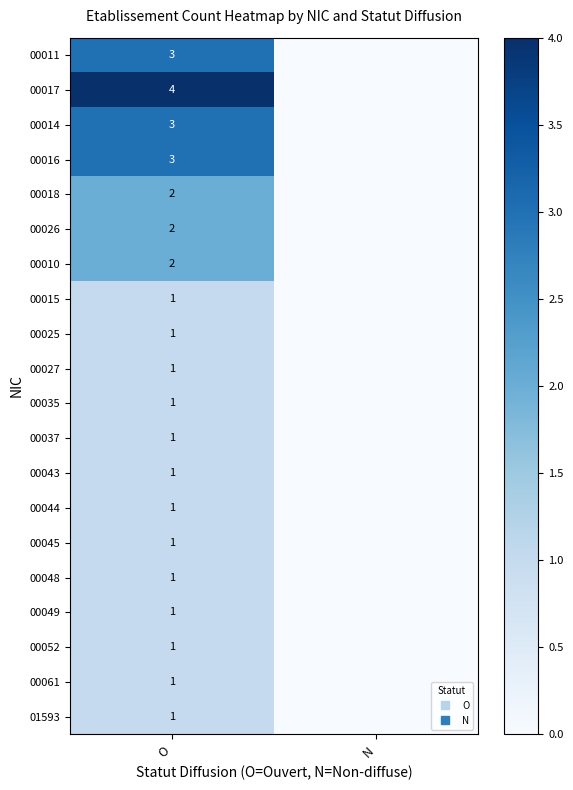

What is the difference between the maximum and minimum values in the 00043 series?

1